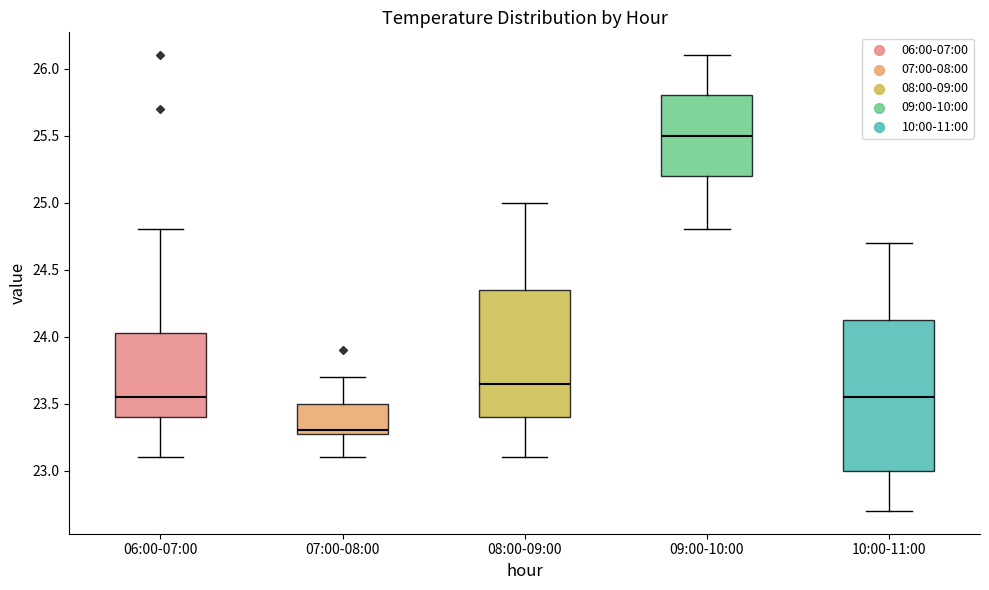

Which box's median line is the highest?

09:00-10:00